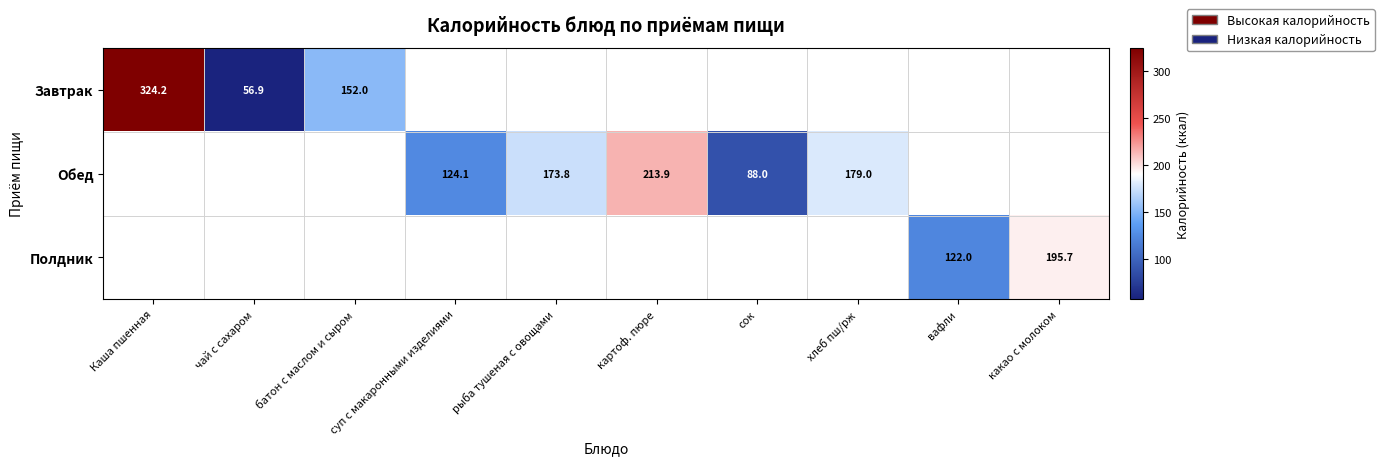

At вафли, list the series in order from smallest to largest.

Завтрак, Обед, Полдник